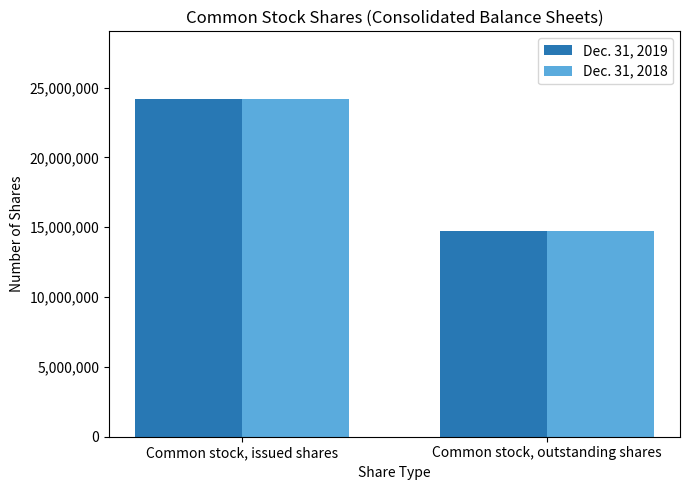

What is the total value across all series at Common stock, issued shares?

48389754